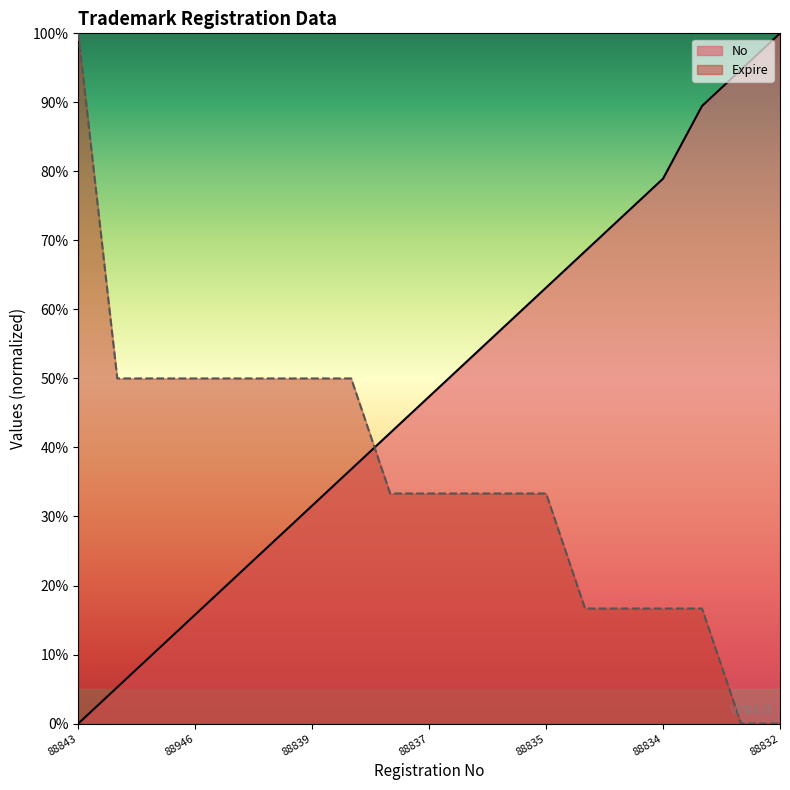

How many series are shown in this chart?

2